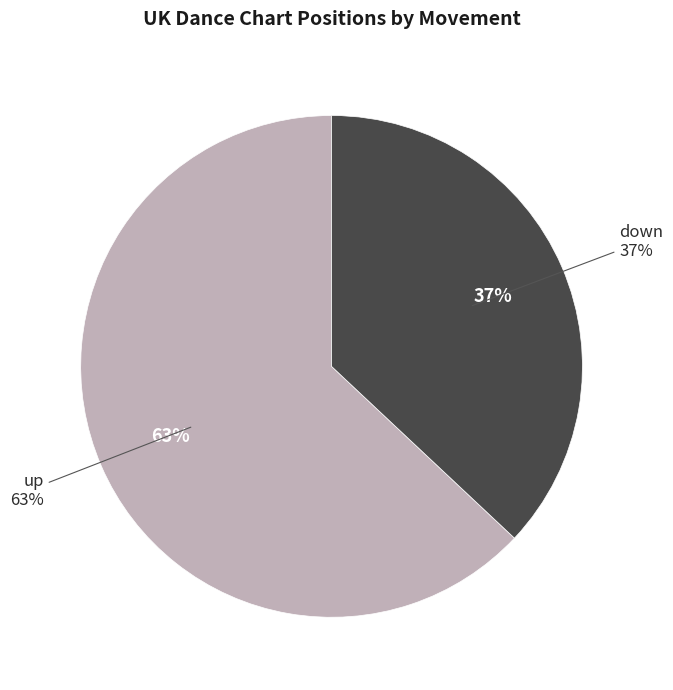

How many segments does this pie chart have?

2